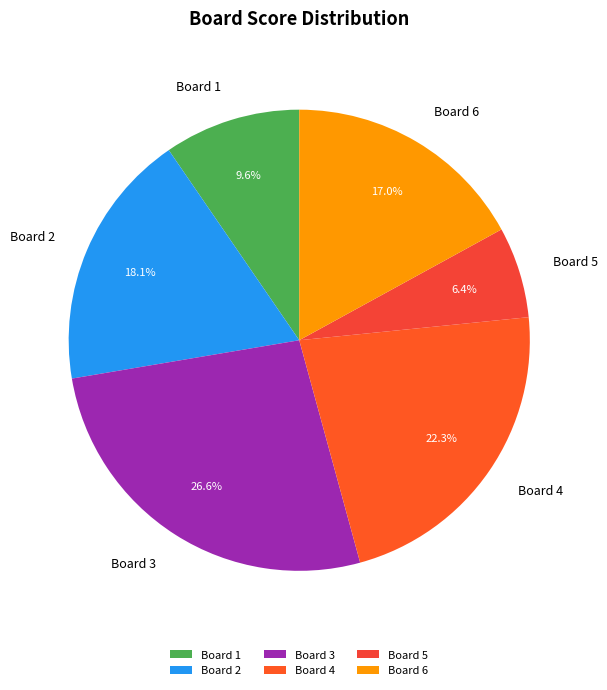

To the nearest percent, what is the combined percentage of Board 5 and Board 1?

16%